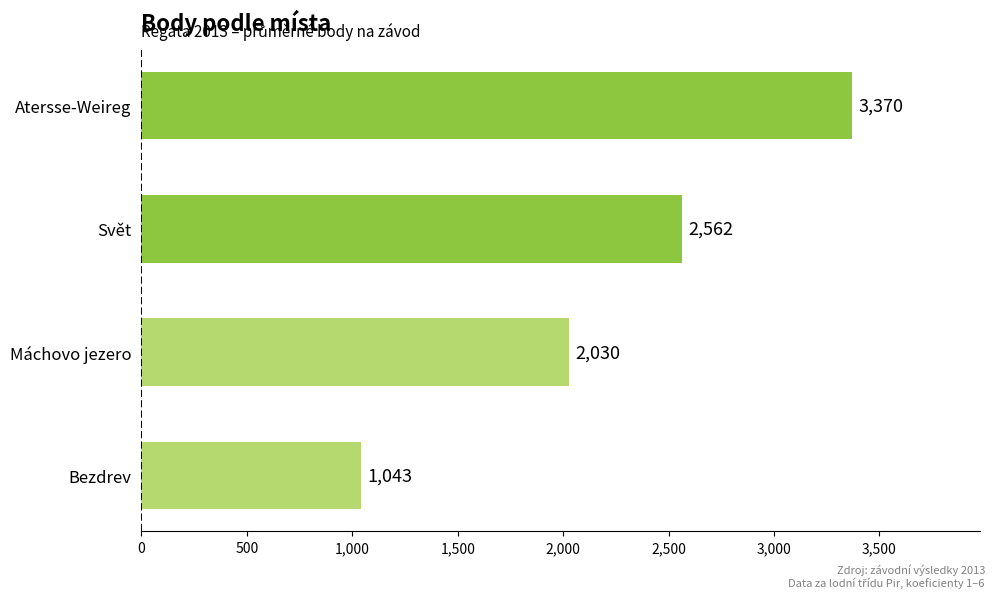

What is the difference between the second highest and minimum values?

1519.3